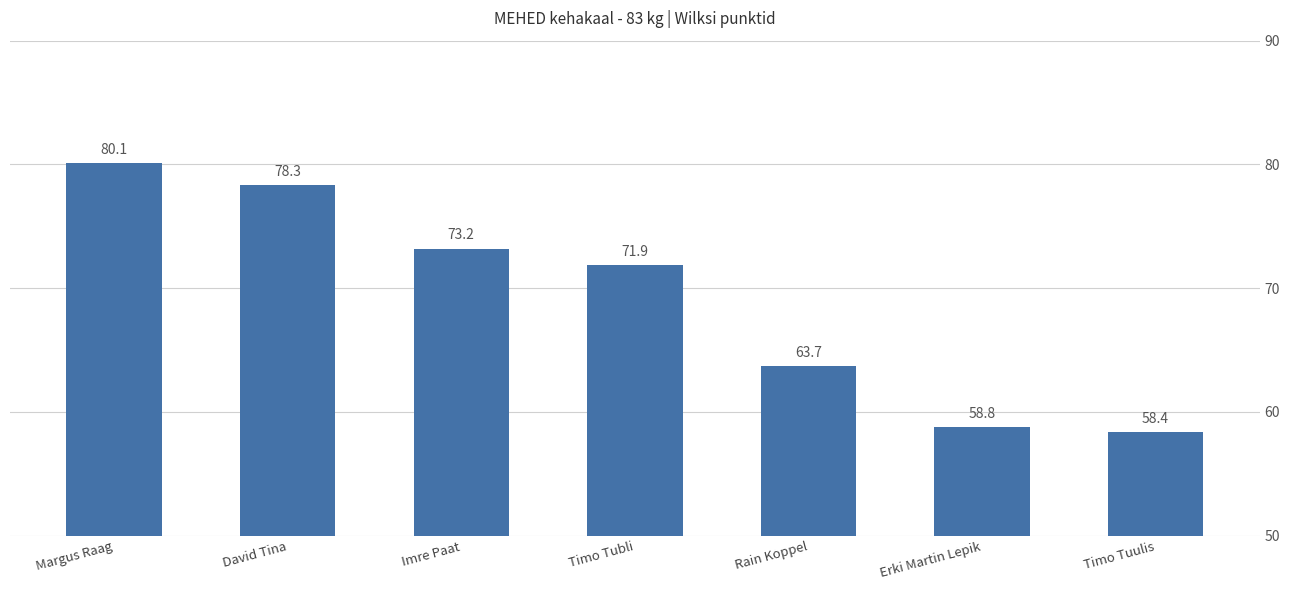

Rank the categories by value from lowest to highest.

Timo Tuulis, Erki Martin Lepik, Rain Koppel, Timo Tubli, Imre Paat, David Tina, Margus Raag